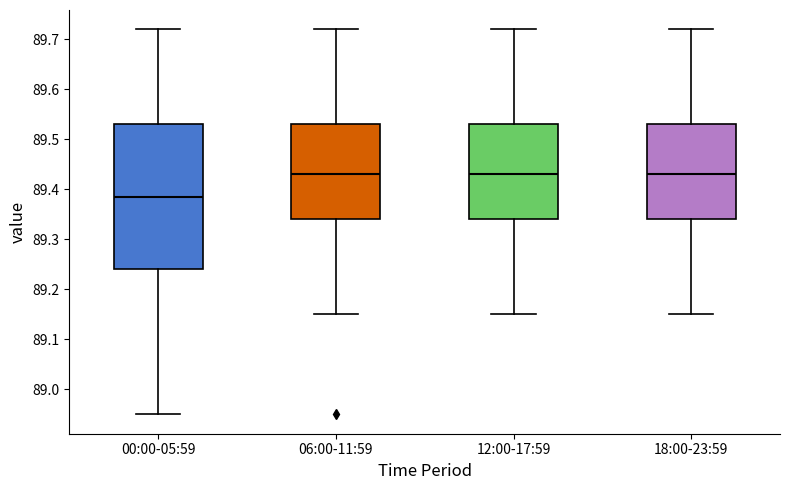

Reading left to right, read every box against the y-axis: the position of its median line, the range the box covers, and the ends of its whiskers. The values are not printed on the chart, so give them approximately, as read against the axis.

00:00-05:59: median 89.39, box 89.24 to 89.53, whiskers 88.95 to 89.72
06:00-11:59: median 89.43, box 89.34 to 89.53, whiskers 89.15 to 89.72
12:00-17:59: median 89.43, box 89.34 to 89.53, whiskers 89.15 to 89.72
18:00-23:59: median 89.43, box 89.34 to 89.53, whiskers 89.15 to 89.72